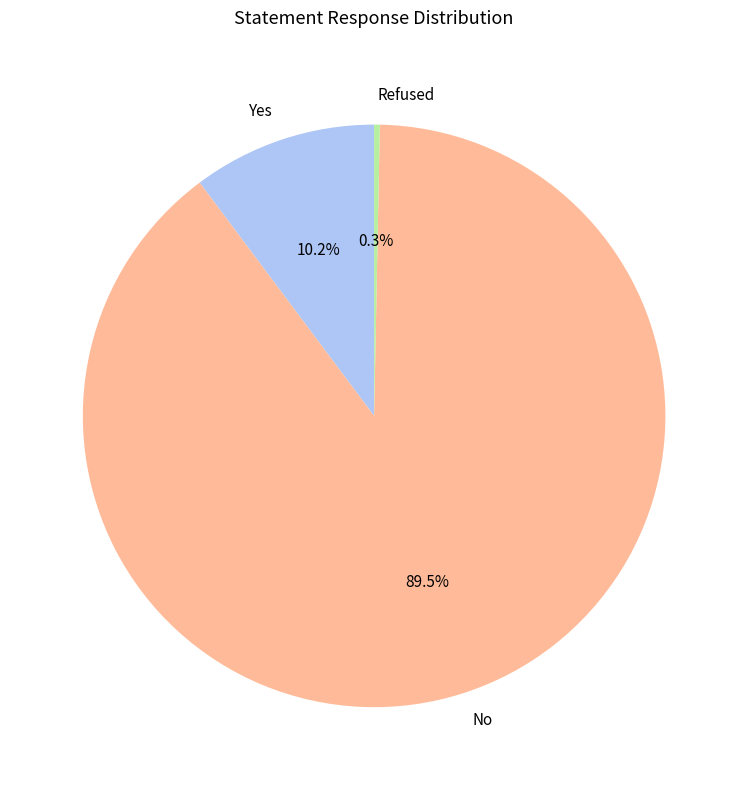

Which has a higher value, Yes or Refused?

Yes